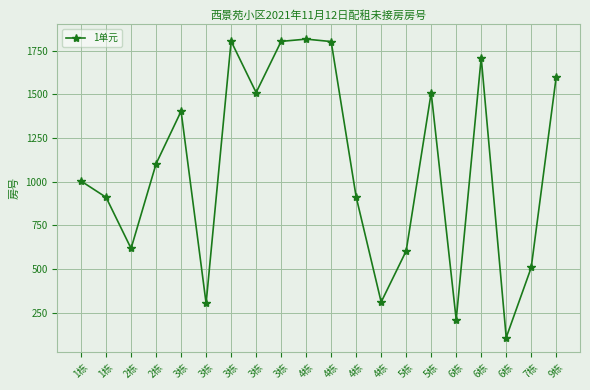

What is the change in value from 1栋 to 2栋?

-386